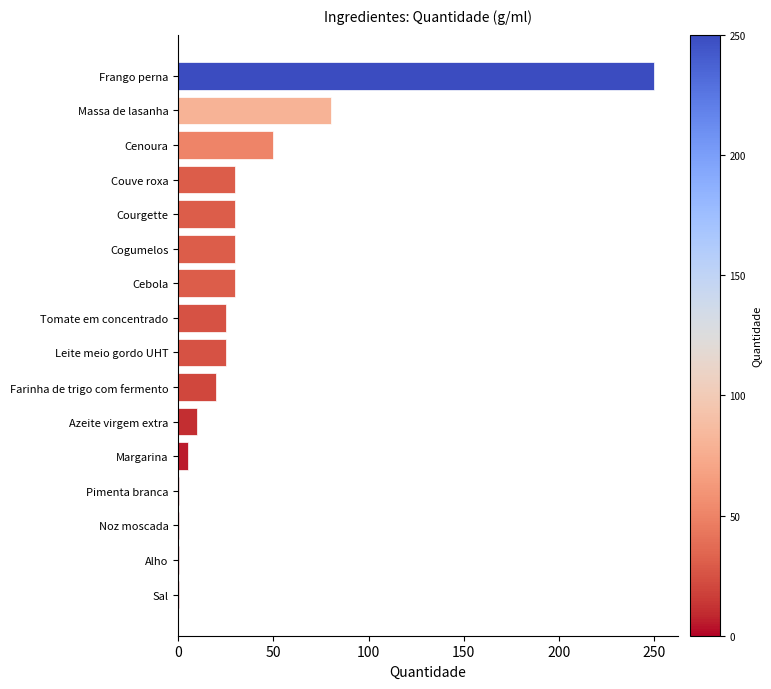

Between Margarina and Tomate em concentrado, which is larger?

Tomate em concentrado